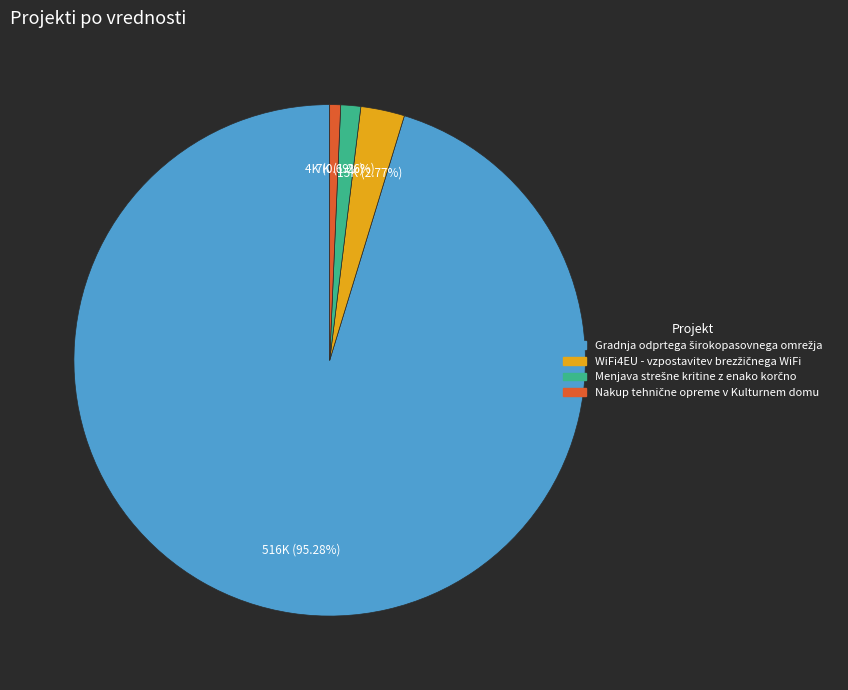

To the nearest percent, what is the average slice percentage?

25%